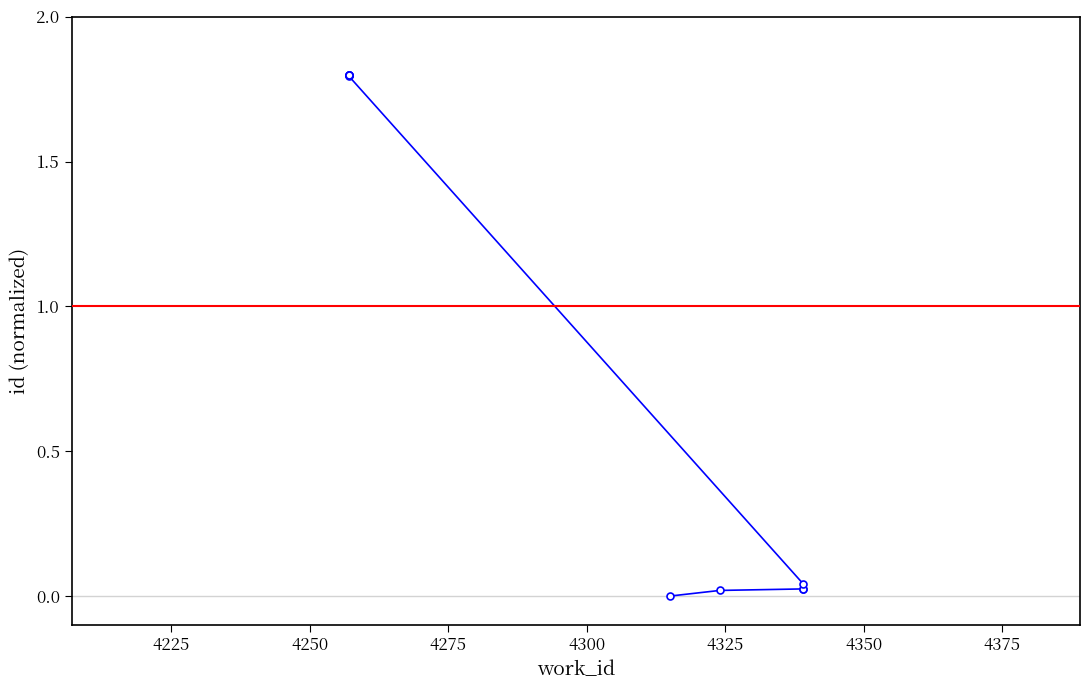

Is this an area chart (filled region under the line)?

No